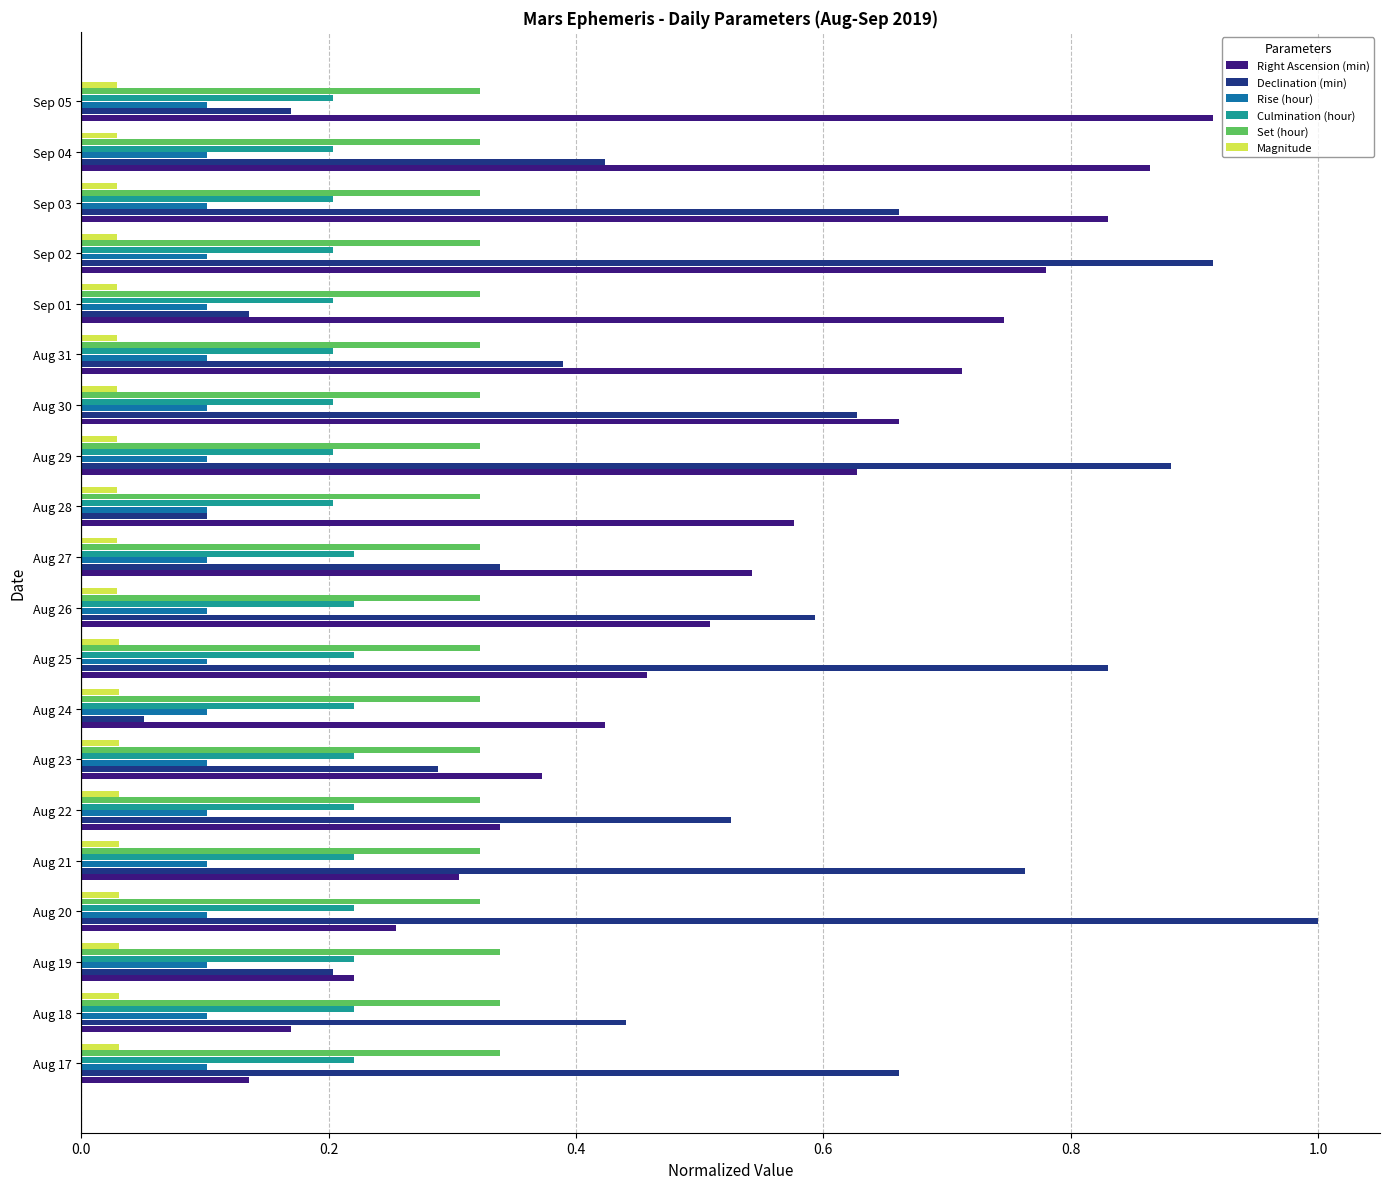

Between Aug 20 and Aug 21, which series saw the biggest shift?

Declination (min)